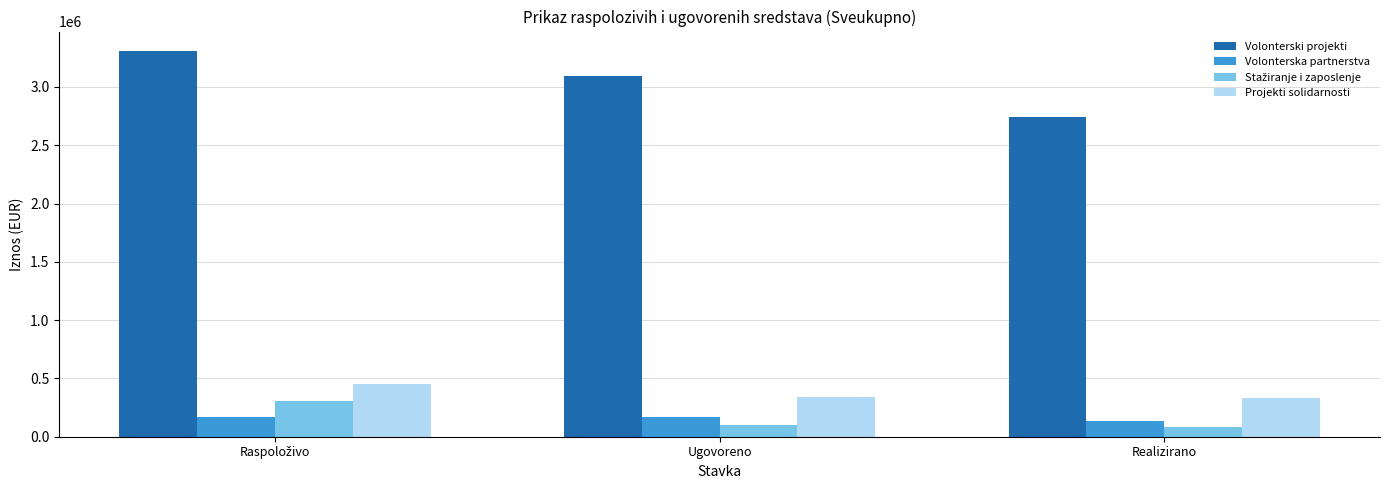

The Projekti solidarnosti series shows 332375.8 at Realizirano. True or false?

True